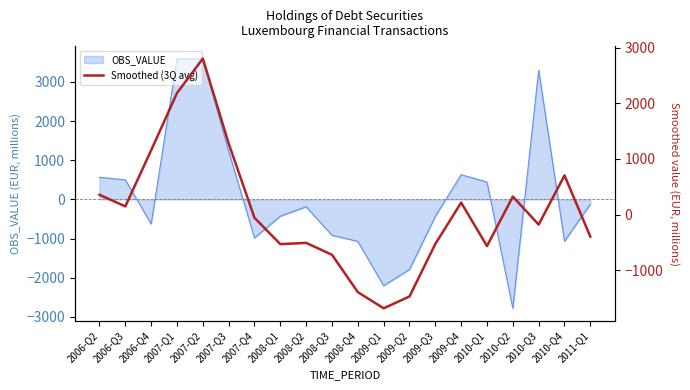

True or false: there are more than 2 points higher than both neighbors.

True